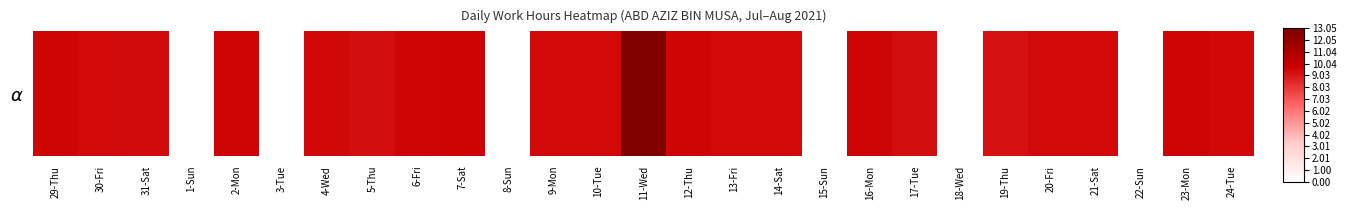

How many categories are shown in the chart?

27